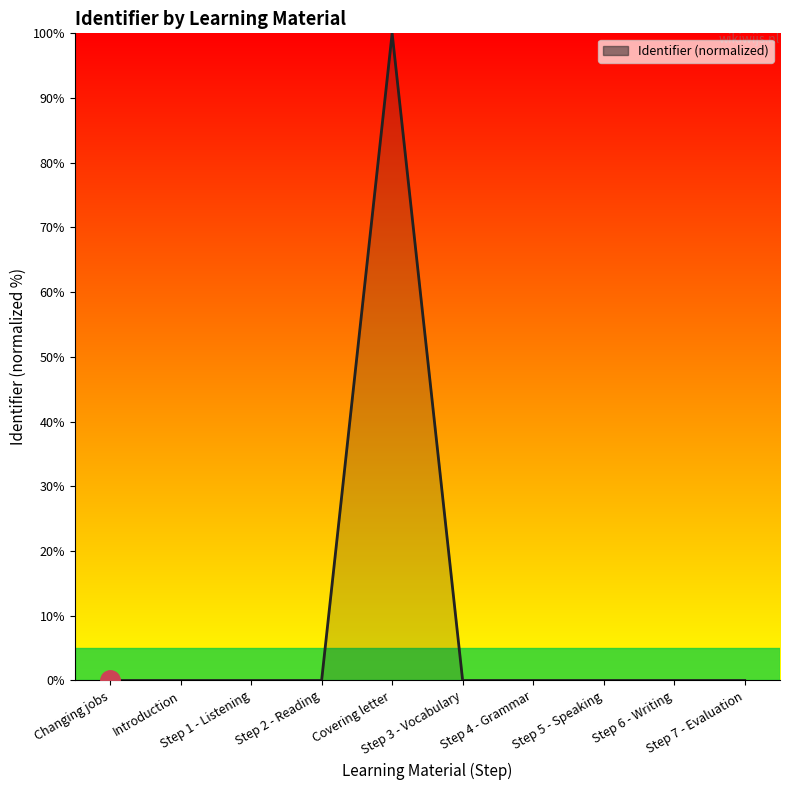

Is it true that the value at Covering letter is 136.7?

False